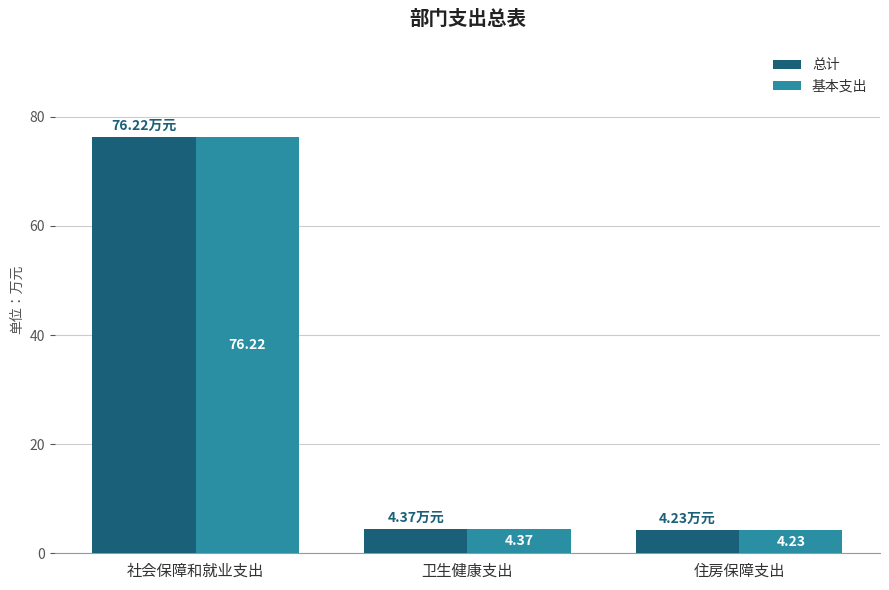

What is the total value across all series at 社会保障和就业支出?

152.4